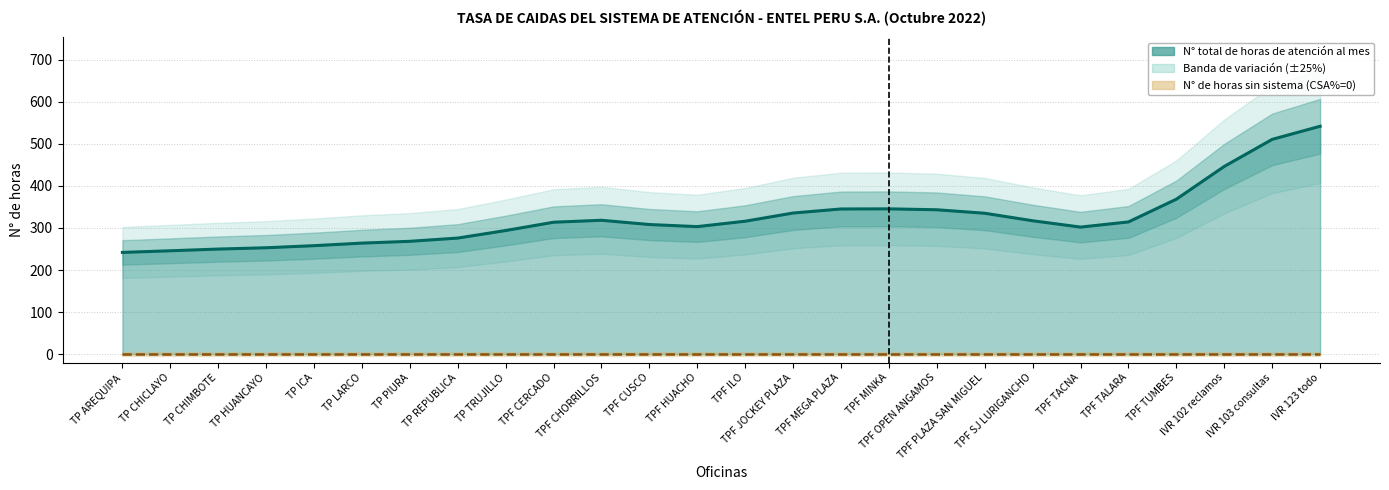

What position from the left is IVR 102 reclamos?

24